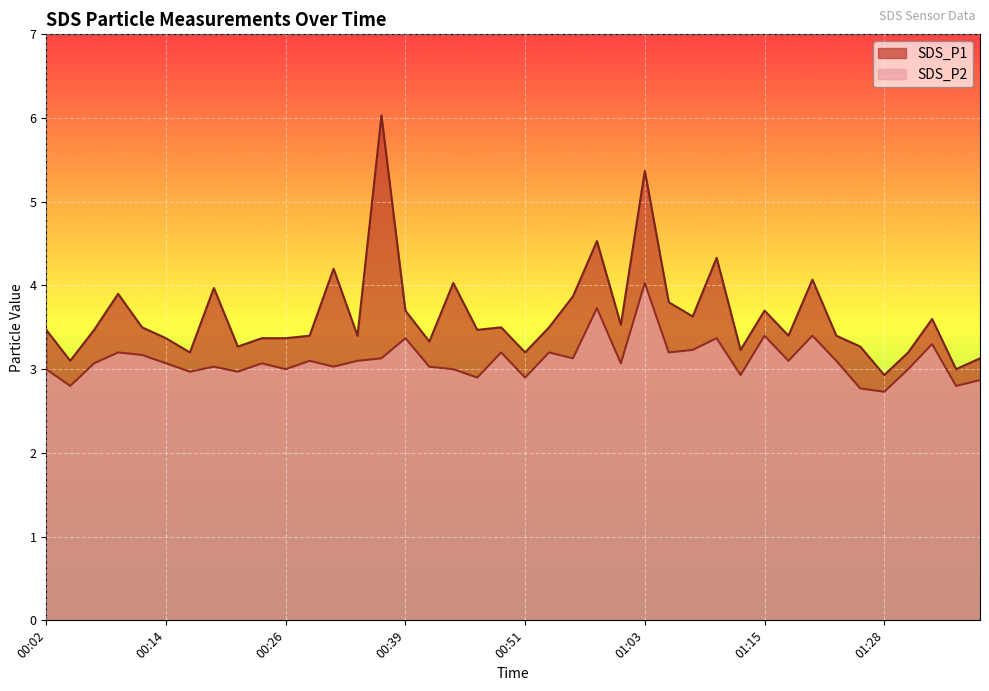

What is the sum of all SDS_P2 values?

124.5